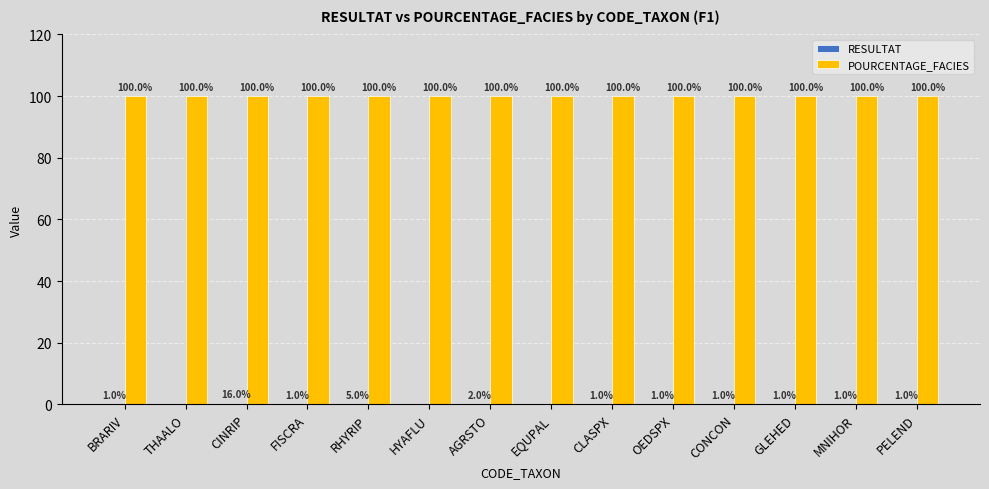

The value of POURCENTAGE_FACIES at MNIHOR is 132.1. True or false?

False